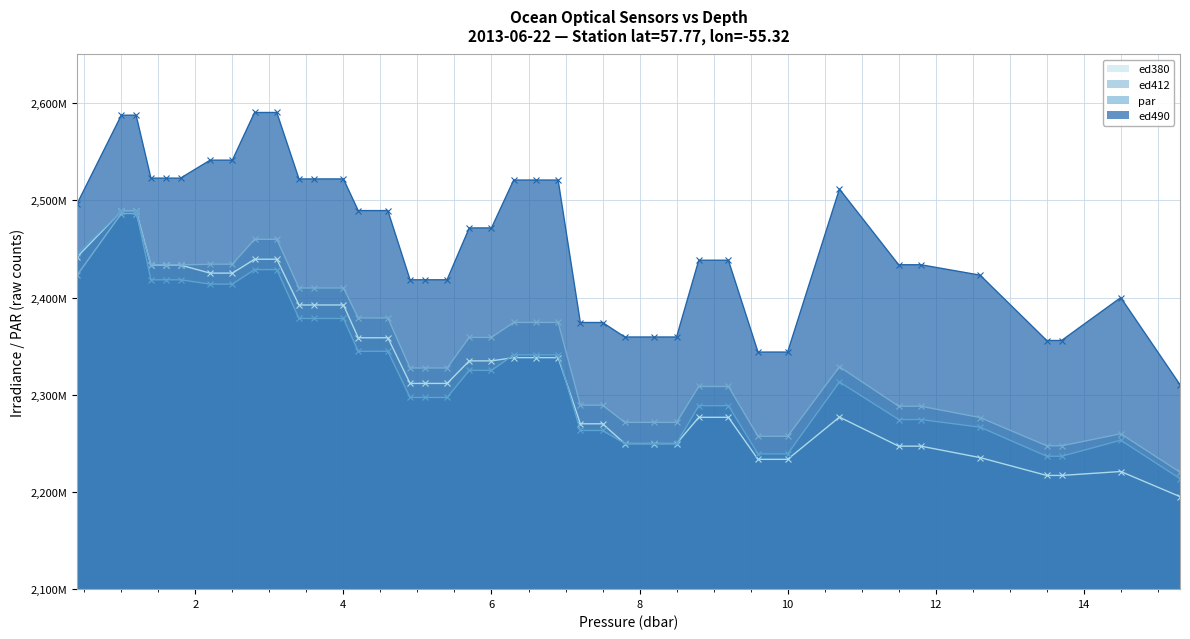

True or false: ed380 and par intersect in this chart.

True